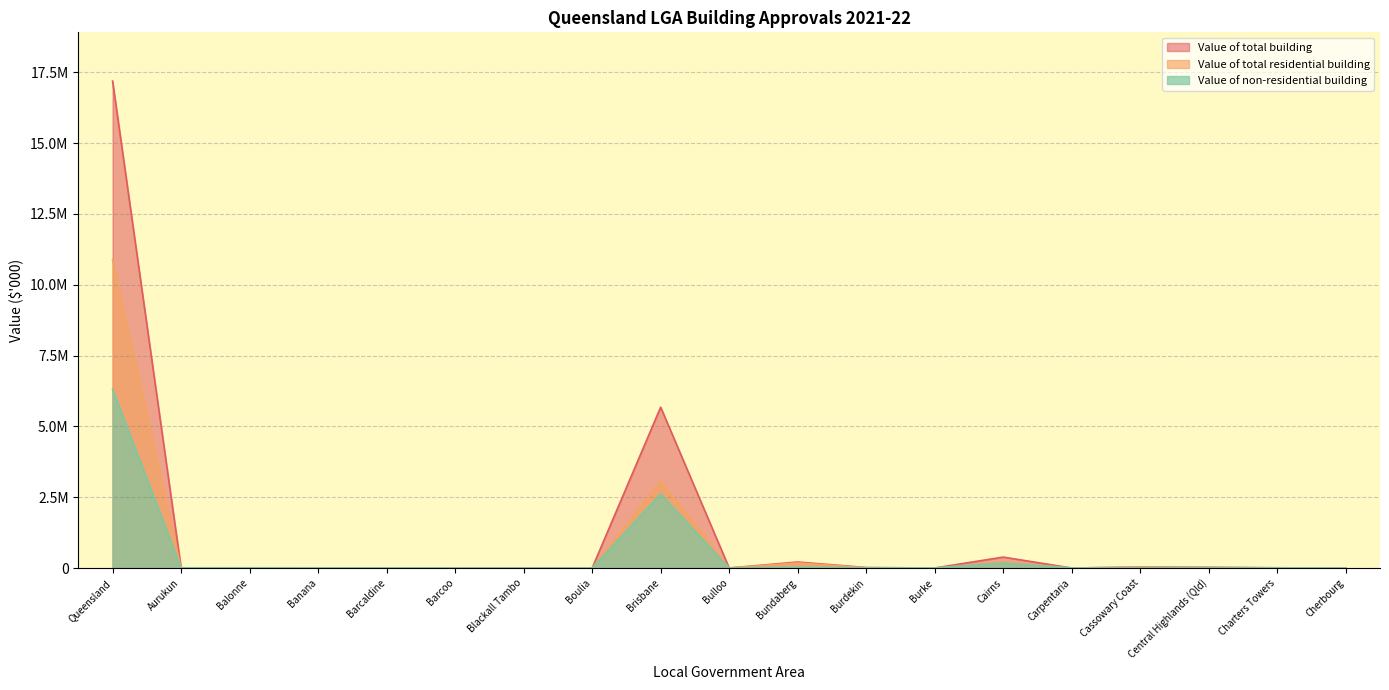

What is the highest value of the Value of non-residential building series?

6308196.3